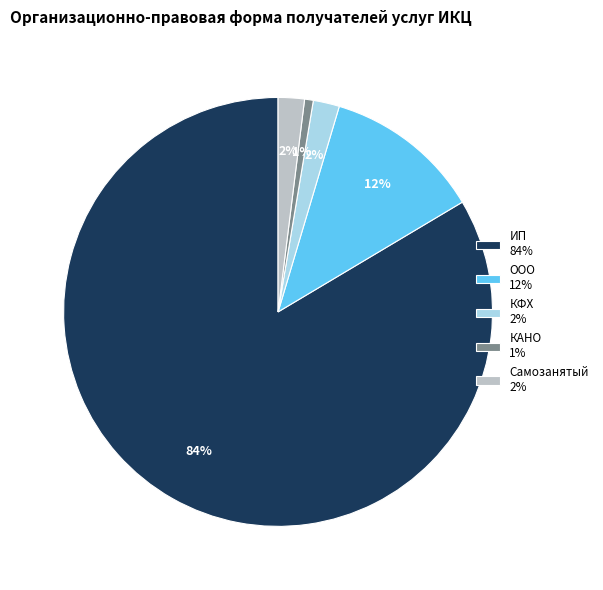

Which slice is the largest?

ИП